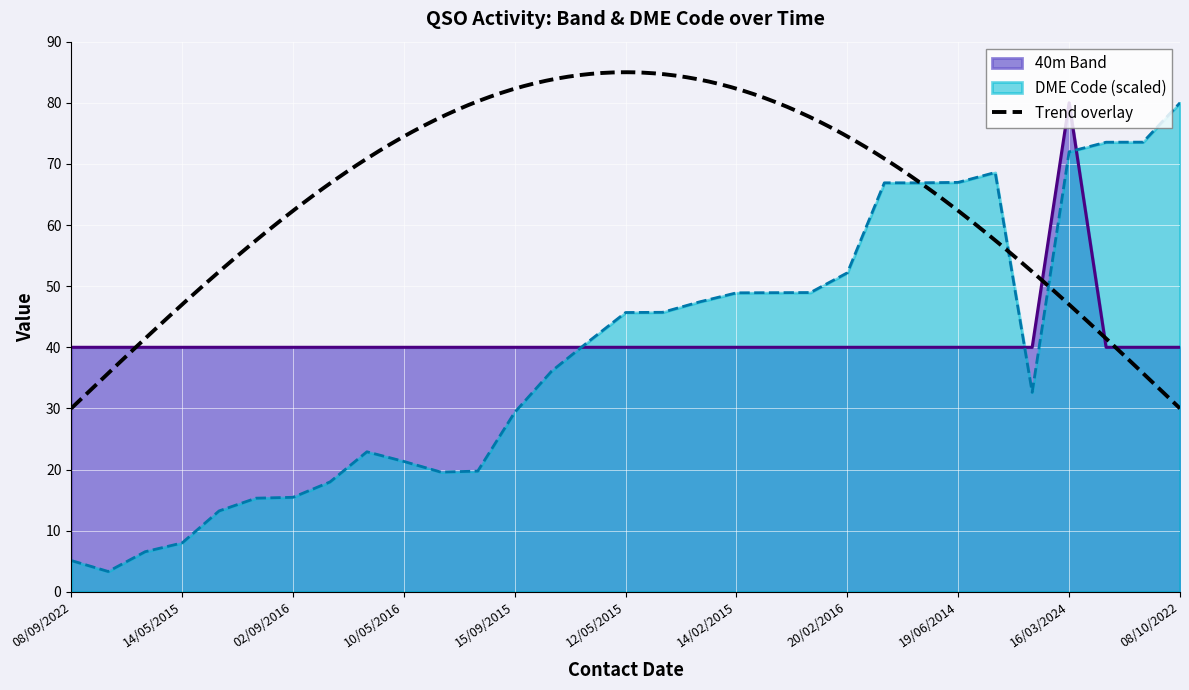

The 40m Band series shows 9.5 at 14/02/2015. True or false?

False